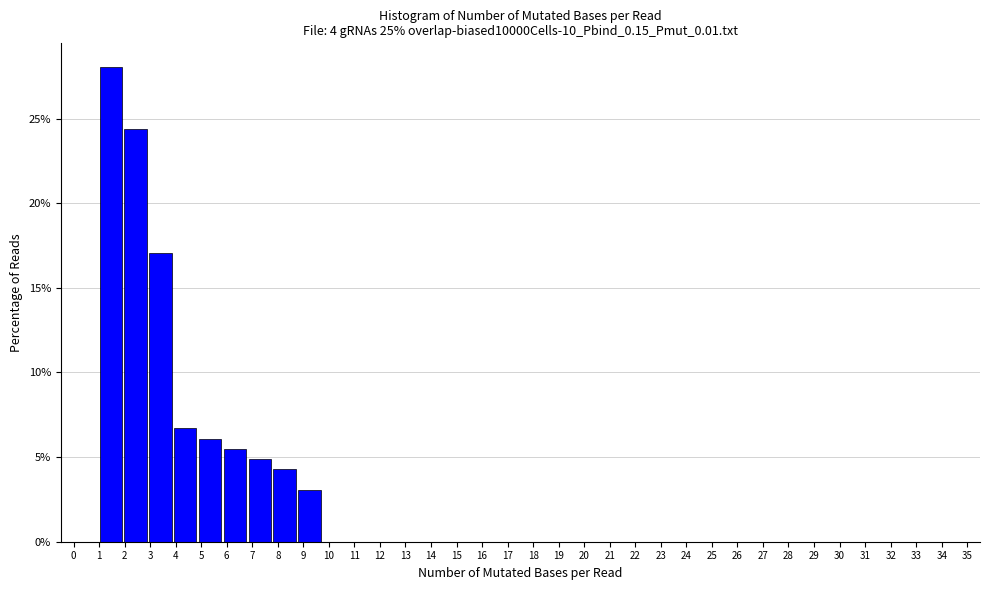

Reading left to right, list every bar in this chart as the range it spans on the x-axis followed by its height. Neither the bar edges nor the heights are printed on the chart, so give them approximately, as read against the axes.

0.0 to 1.0: 0
1.0 to 1.9: 28.0
1.9 to 2.9: 24.5
2.9 to 3.9: 17.0
3.9 to 4.9: 6.5
4.9 to 5.8: 6.0
5.8 to 6.8: 5.5
6.8 to 7.8: 5.0
7.8 to 8.8: 4.5
8.8 to 9.7: 3.0
9.7 to 10.7: 0
10.7 to 11.7: 0
11.7 to 12.6: 0
12.6 to 13.6: 0
13.6 to 14.6: 0
14.6 to 15.6: 0
15.6 to 16.5: 0
16.5 to 17.5: 0
17.5 to 18.5: 0
18.5 to 19.4: 0
19.4 to 20.4: 0
20.4 to 21.4: 0
21.4 to 22.4: 0
22.4 to 23.3: 0
23.3 to 24.3: 0
24.3 to 25.3: 0
25.3 to 26.3: 0
26.3 to 27.2: 0
27.2 to 28.2: 0
28.2 to 29.2: 0
29.2 to 30.1: 0
30.1 to 31.1: 0
31.1 to 32.1: 0
32.1 to 33.1: 0
33.1 to 34.0: 0
34.0 to 35.0: 0